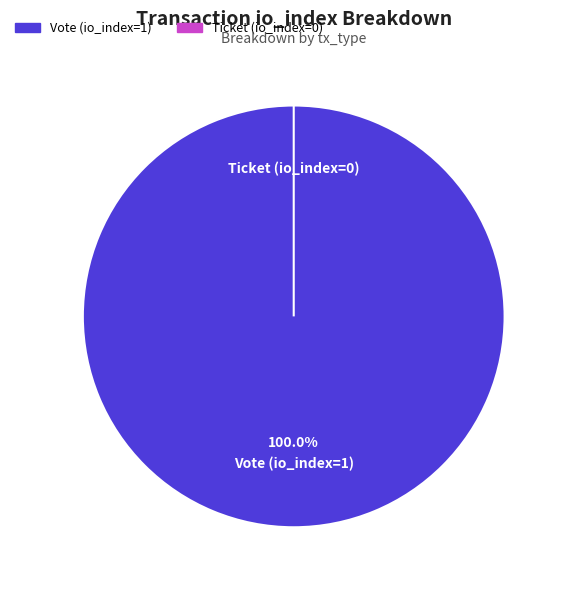

Does Ticket (io_index=0) account for over 50% of the chart?

No